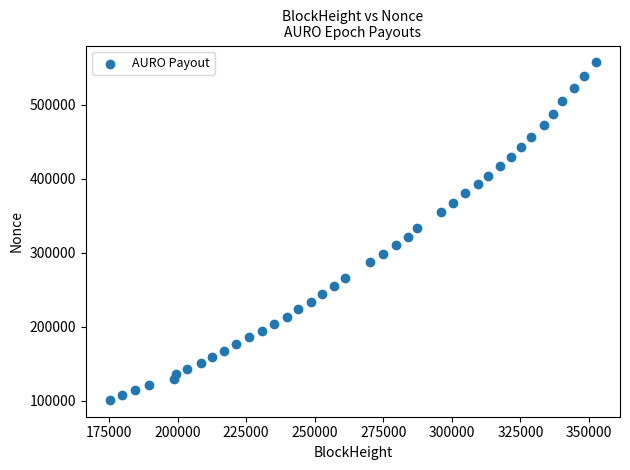

What is the range of Y values (max minus min)?

455977